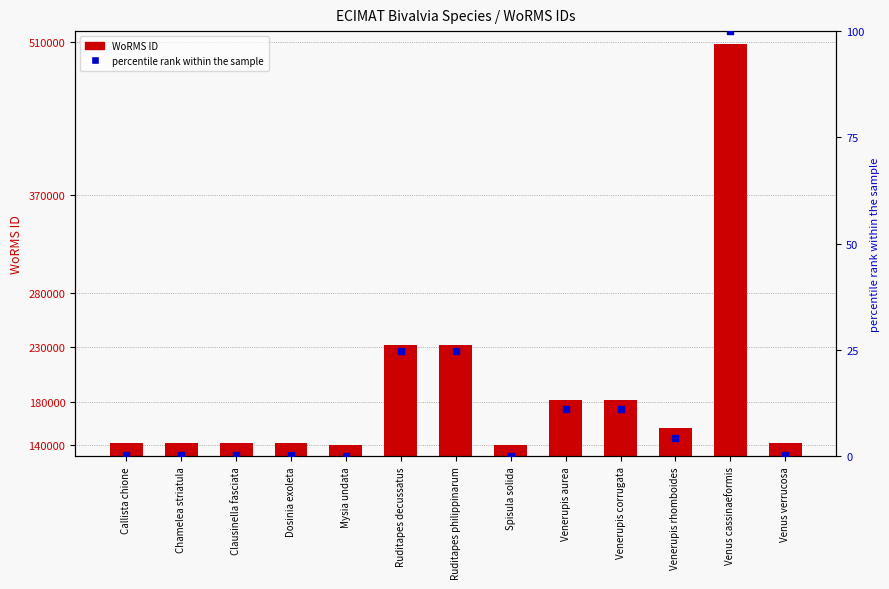

What is the total value across all series at Chamelea striatula?

141908.4